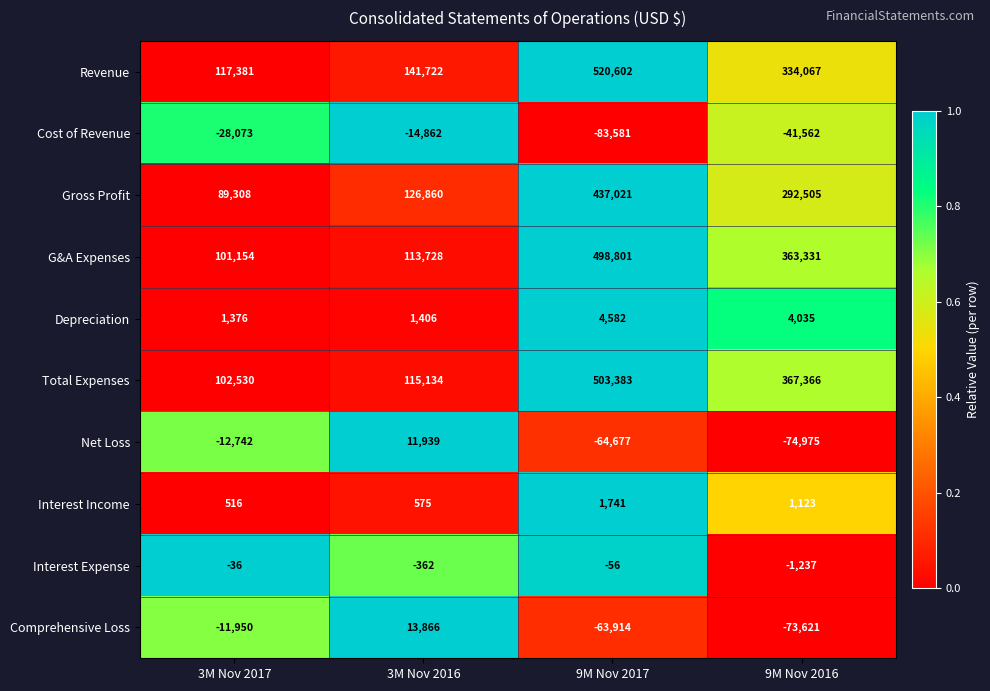

What value does the Cost of Revenue series have at 3M Nov 2016?

-14862